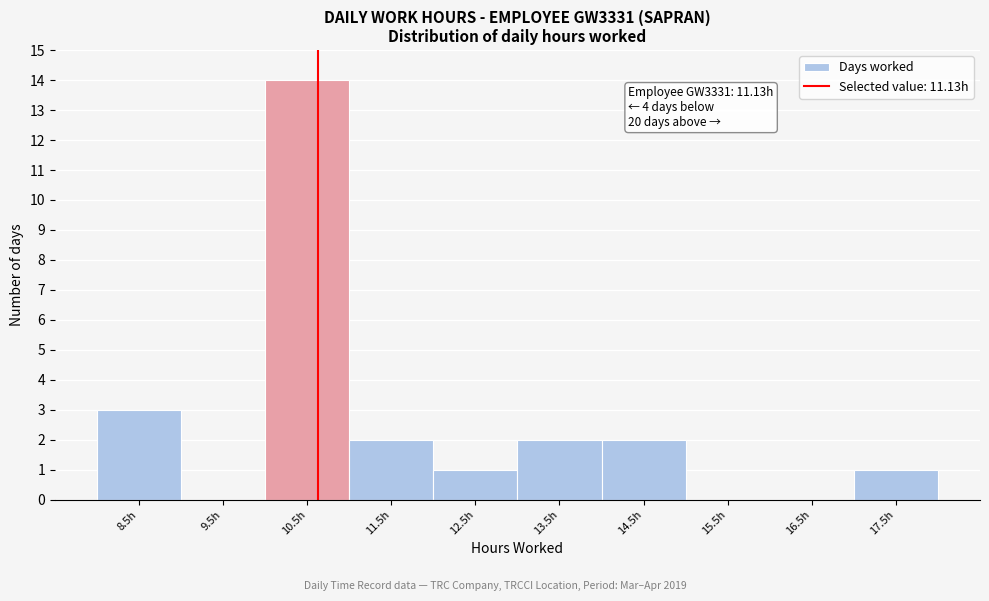

Reading right to left, extract all data points from this chart.

17.5h=1	16.5h=0	15.5h=0	14.5h=2	13.5h=2	12.5h=1	11.5h=2	10.5h=14	9.5h=0	8.5h=3